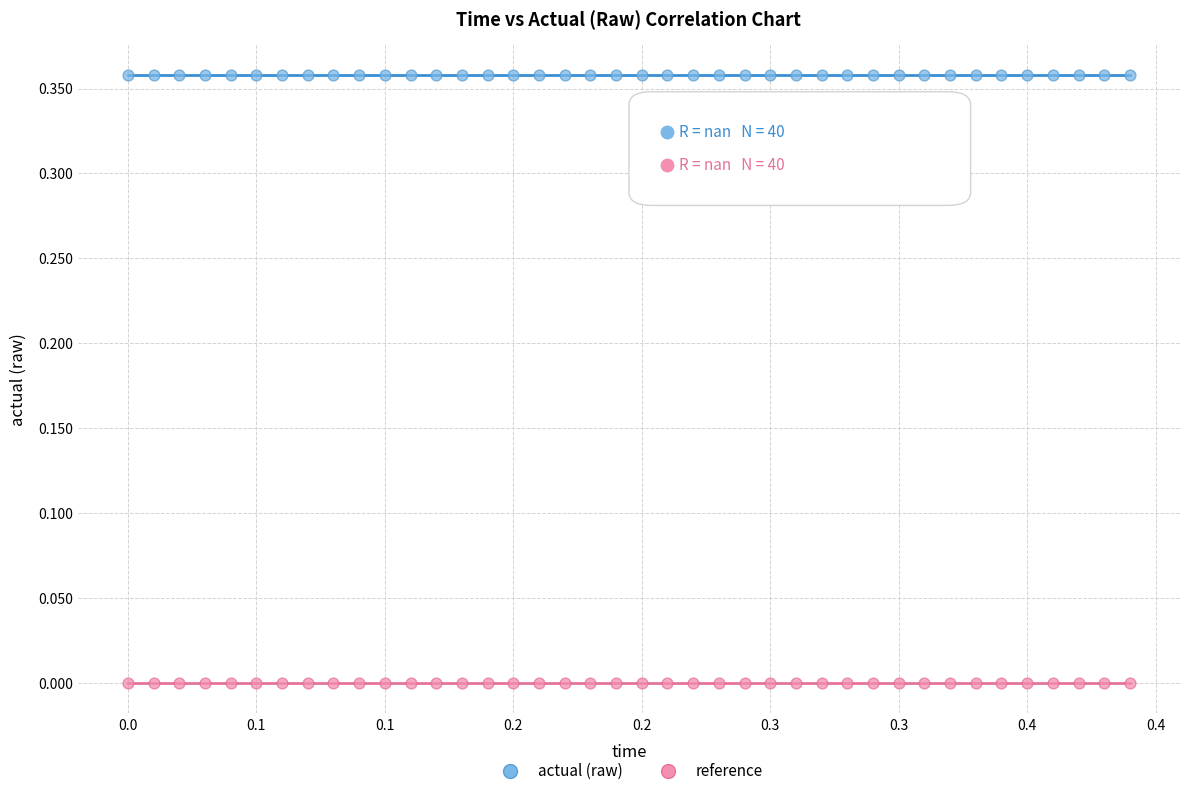

What are all the series names shown in the legend?

actual (raw), reference